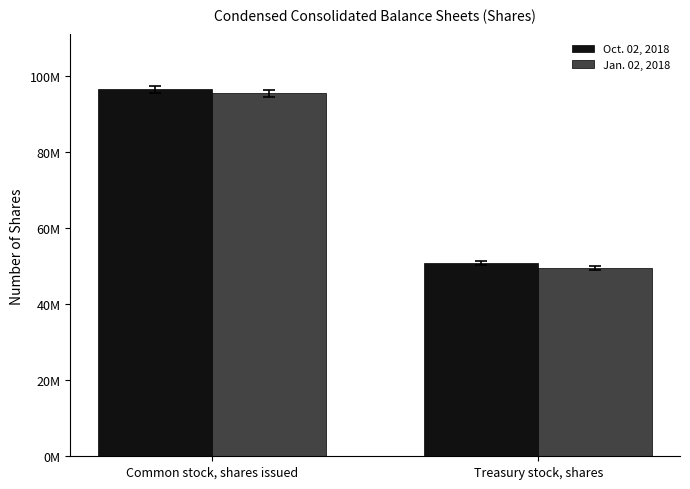

Reading left to right, what are all the values shown in this chart?

Oct. 02, 2018: 96388205	50768002
Jan. 02, 2018: 95412030	49534212